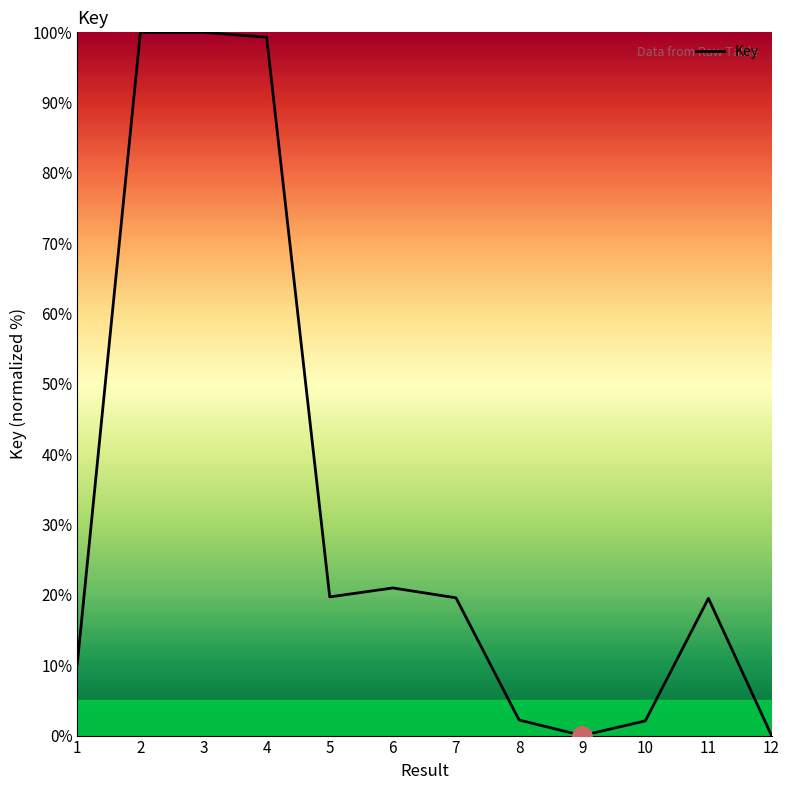

True or false: the data shows 169.3 at 4.

False